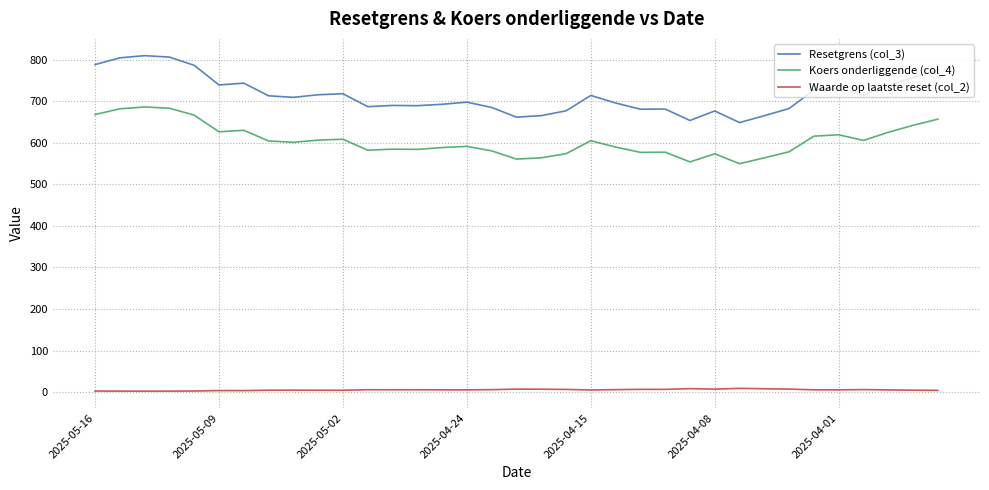

What is the lowest value of the Resetgrens (col_3) series?

649.0